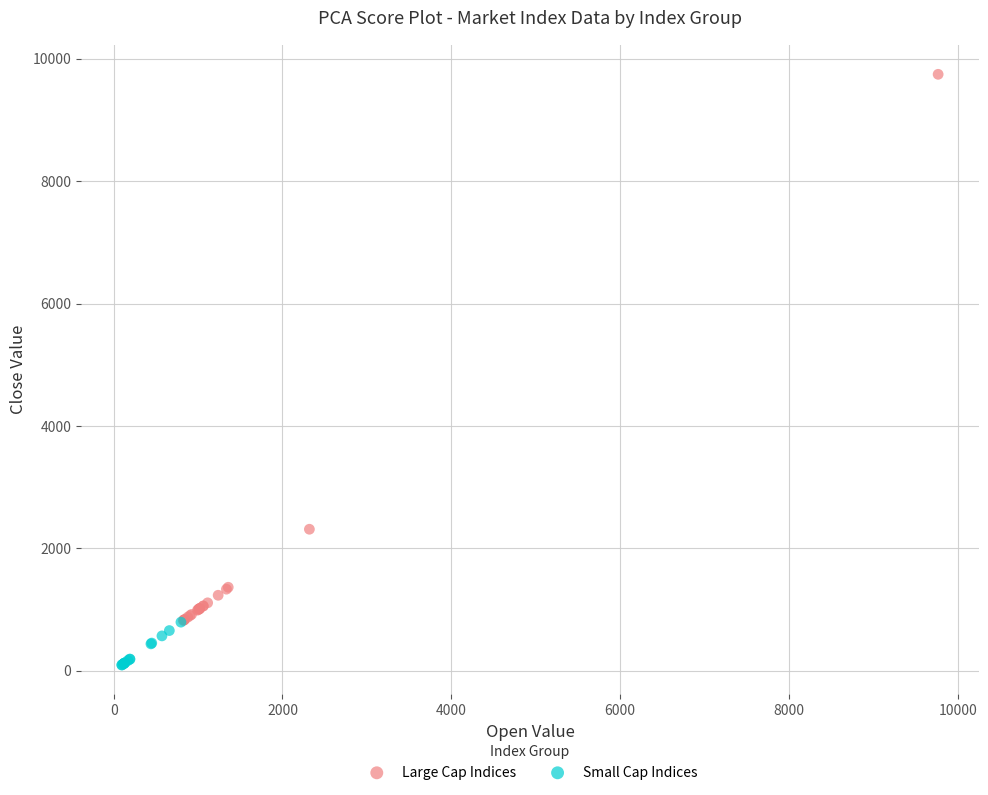

Which series reaches the maximum Y coordinate?

Large Cap Indices